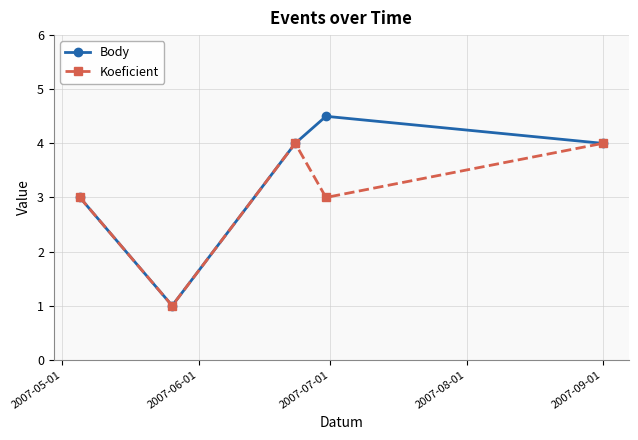

What is the greatest value displayed?

4.5